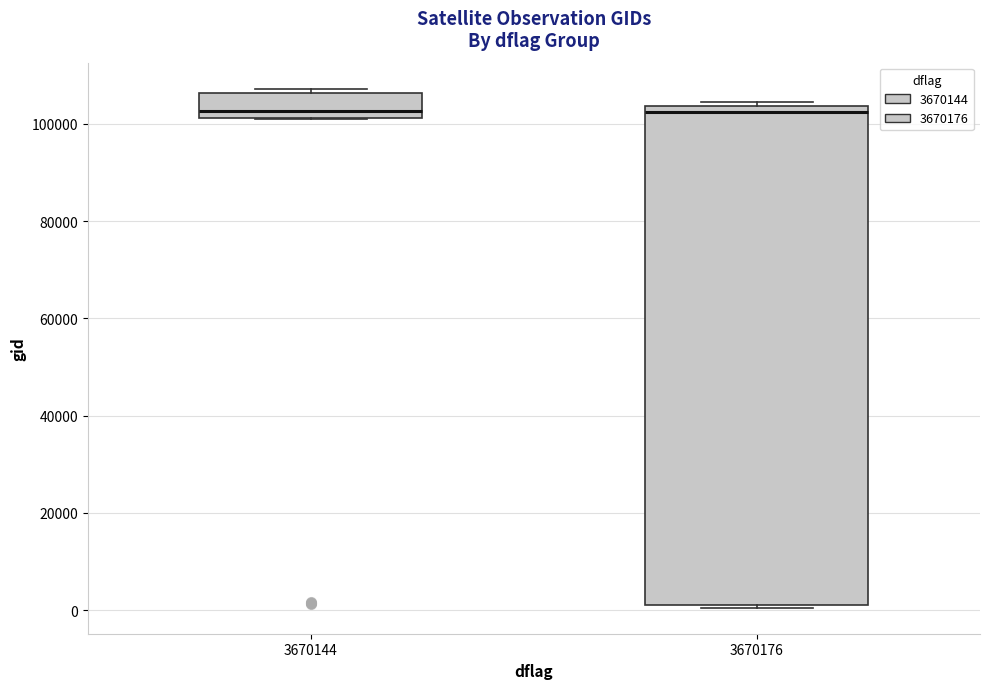

Reading left to right, read every box against the y-axis: the position of its median line, the range the box covers, and the ends of its whiskers. The values are not printed on the chart, so give them approximately, as read against the axis.

3670144: median 102000 (just above the box's lower edge), box 102000 to 106000, whiskers 100000 to 108000
3670176: median 102000, box 0 to 104000, whiskers 0 to 104000 (just above the box's upper edge)